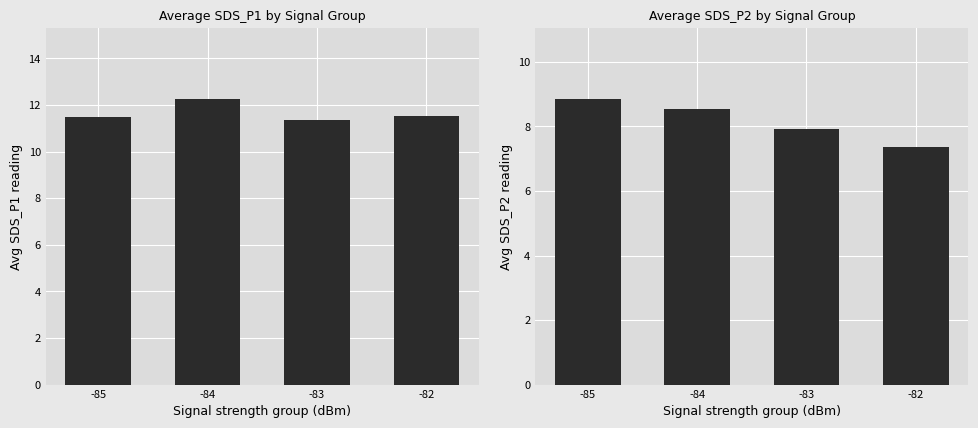

How many bars are there in total?

8